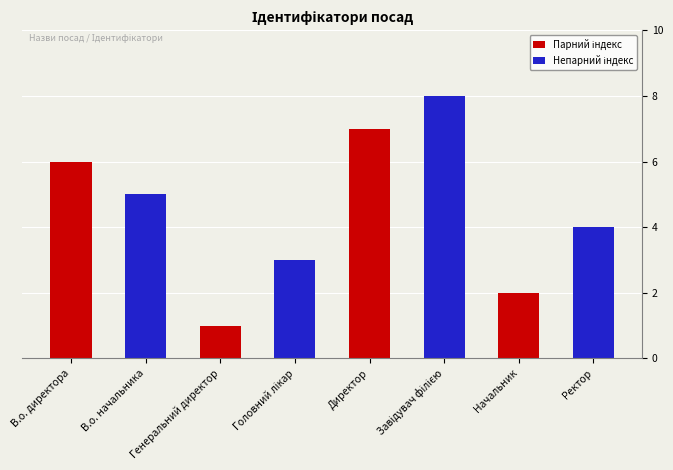

What is the sum of the values at Начальник and Ректор?

6